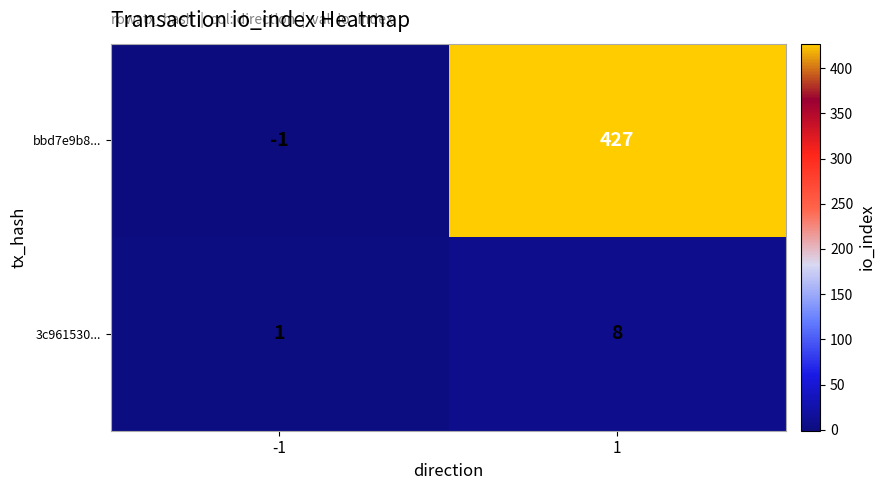

At 1, list the series in order from smallest to largest.

3c961530..., bbd7e9b8...